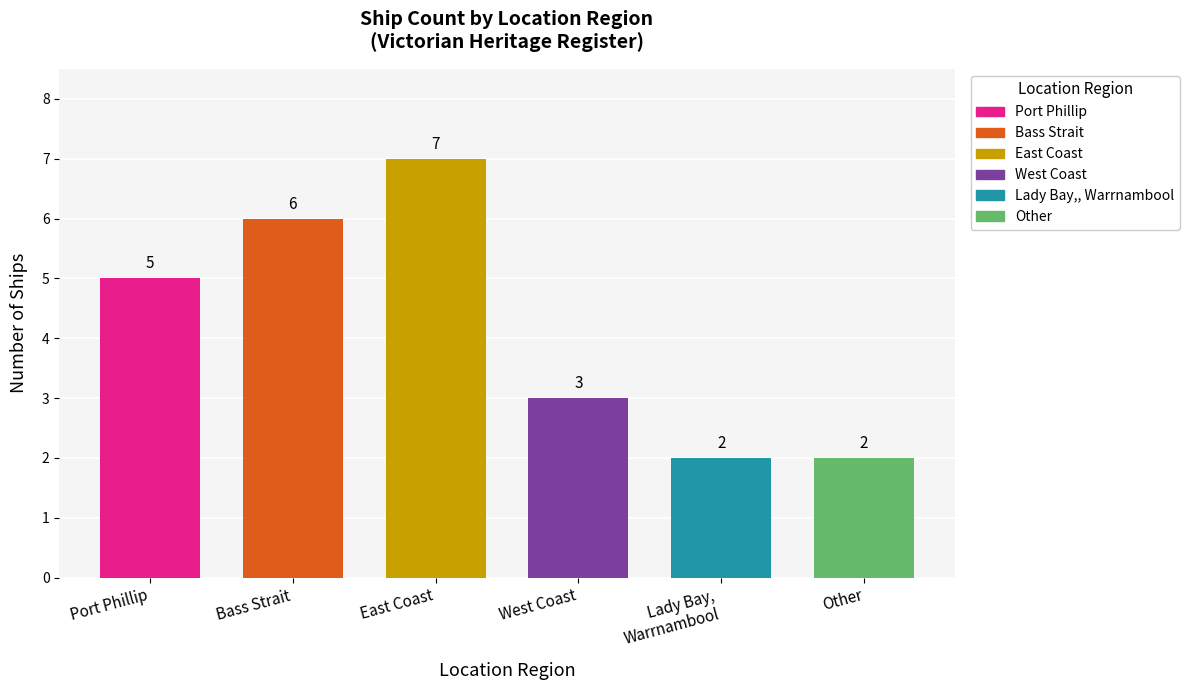

List the labels in order of value, largest first.

East Coast, Bass Strait, Port Phillip, West Coast, Lady Bay, Warrnambool, Other